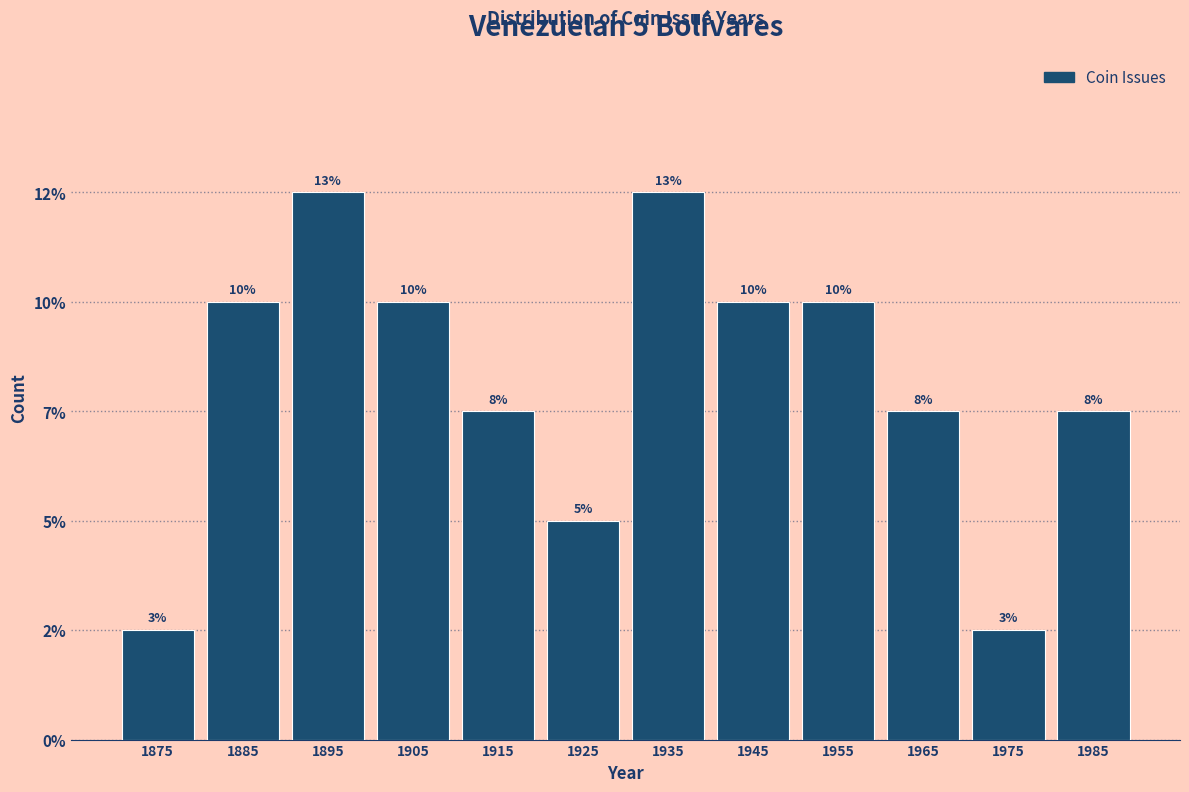

Are the bars horizontal?

No